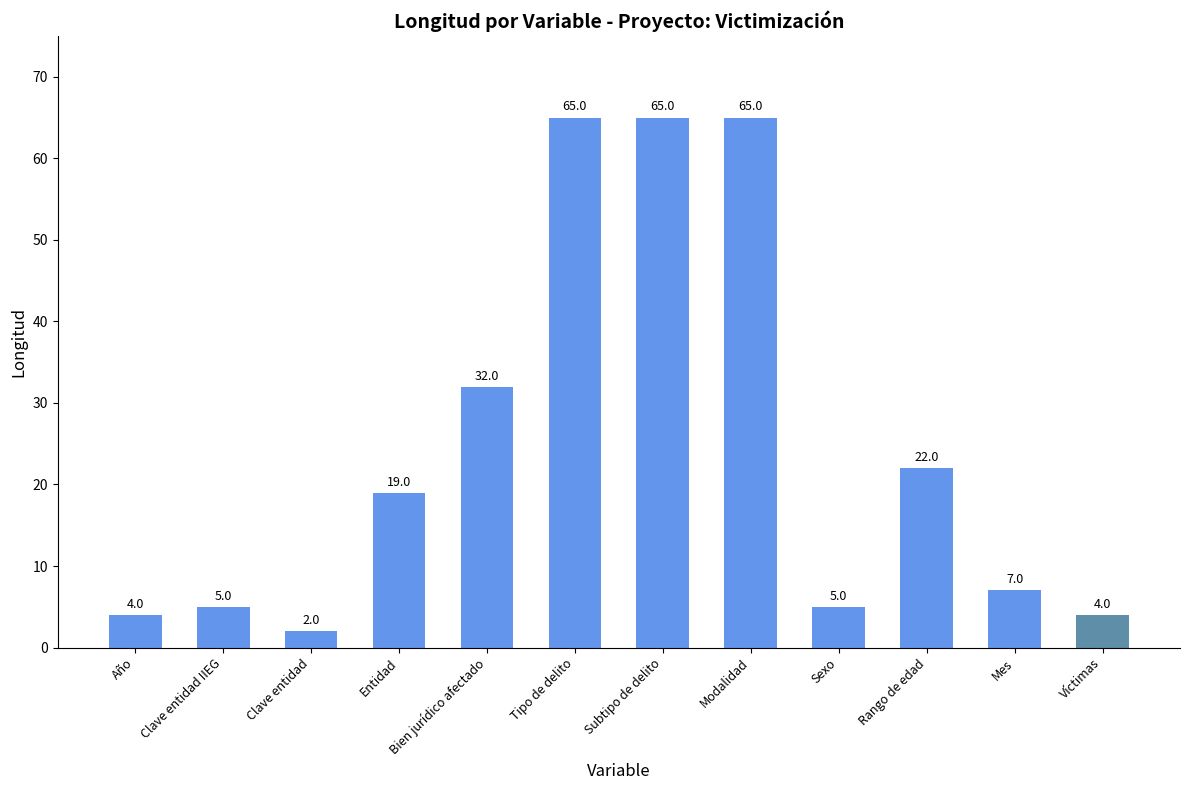

What is the minimum value shown in the chart?

2